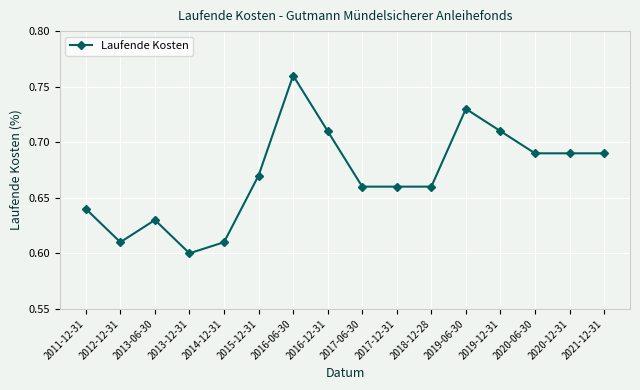

Which label corresponds to the largest value in the chart?

2016-06-30